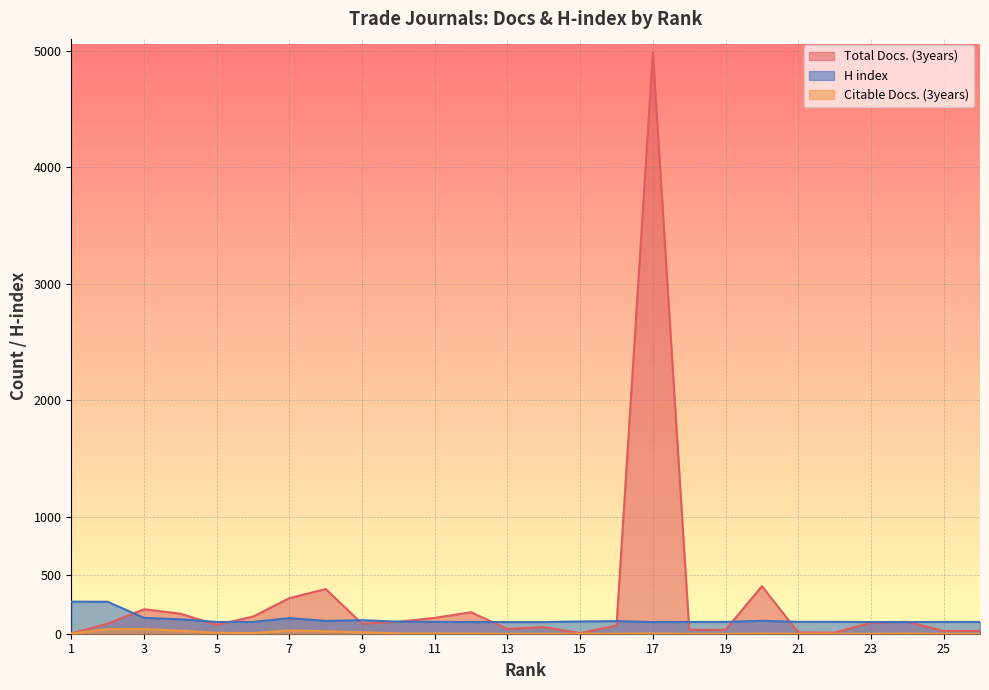

Reading left to right, what are all the values shown in this chart?

Total Docs. (3years): 1=2	2=86	3=210	4=172	5=76	6=147	7=305	8=383	9=86	10=103	11=136	12=184	13=41	14=57	15=5	16=70	17=4981	18=34	19=33	20=408	21=11	22=9	23=94	24=102	25=24	26=23
Citable Docs. (3years): 1=2	2=39	3=40	4=26	5=8	6=6	7=28	8=21	9=13	10=3	11=3	12=2	13=0	14=0	15=0	16=1	17=3	18=0	19=0	20=2	21=0	22=0	23=0	24=2	25=0	26=0
H index: 1=275	2=274	3=136	4=124	5=101	6=101	7=134	8=110	9=116	10=103	11=102	12=100	13=100	14=100	15=105	16=108	17=100	18=101	19=101	20=111	21=102	22=102	23=100	24=100	25=101	26=101